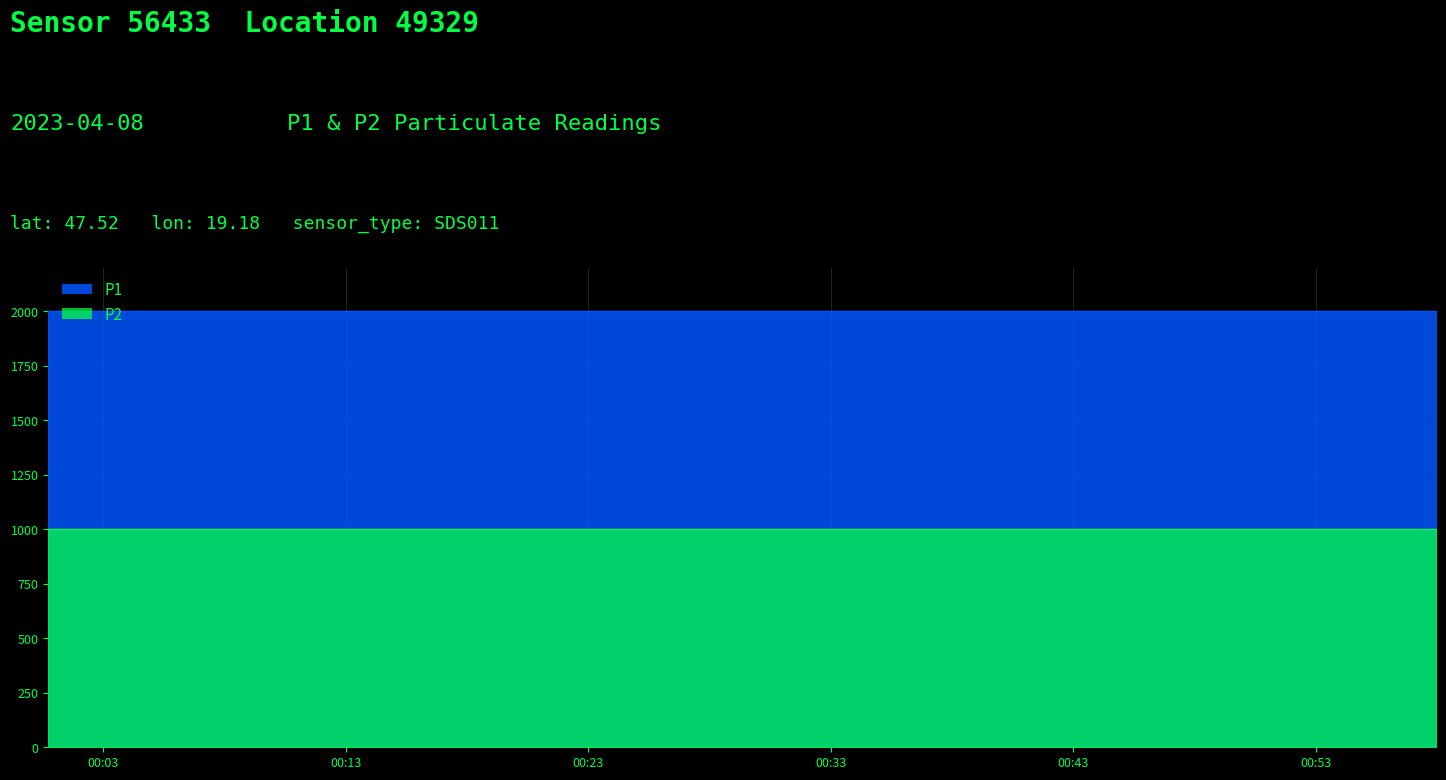

What is the label of the 7th point from the right?

2023-04-08T00:39:53